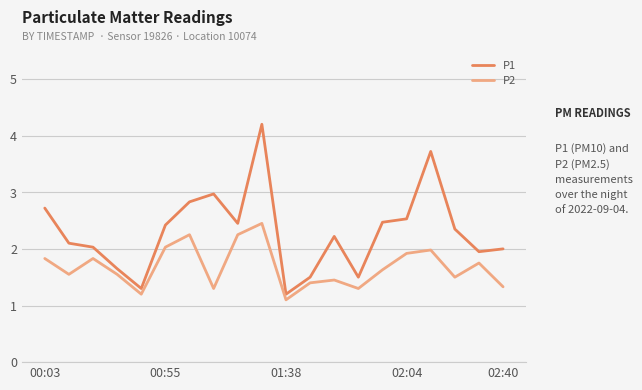

How many categories are shown in the chart?

20